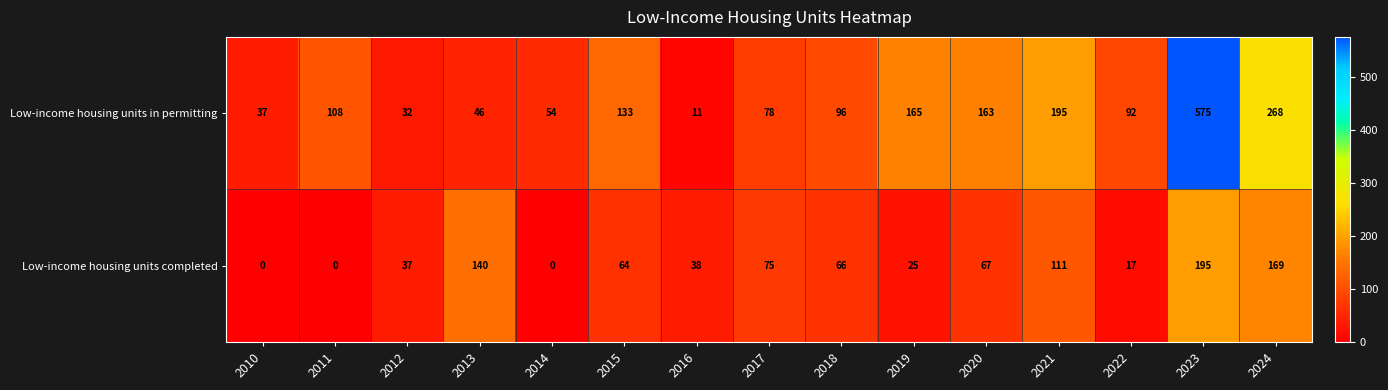

Rank the series at 2024 from highest to lowest value.

Low-income housing units in permitting, Low-income housing units completed